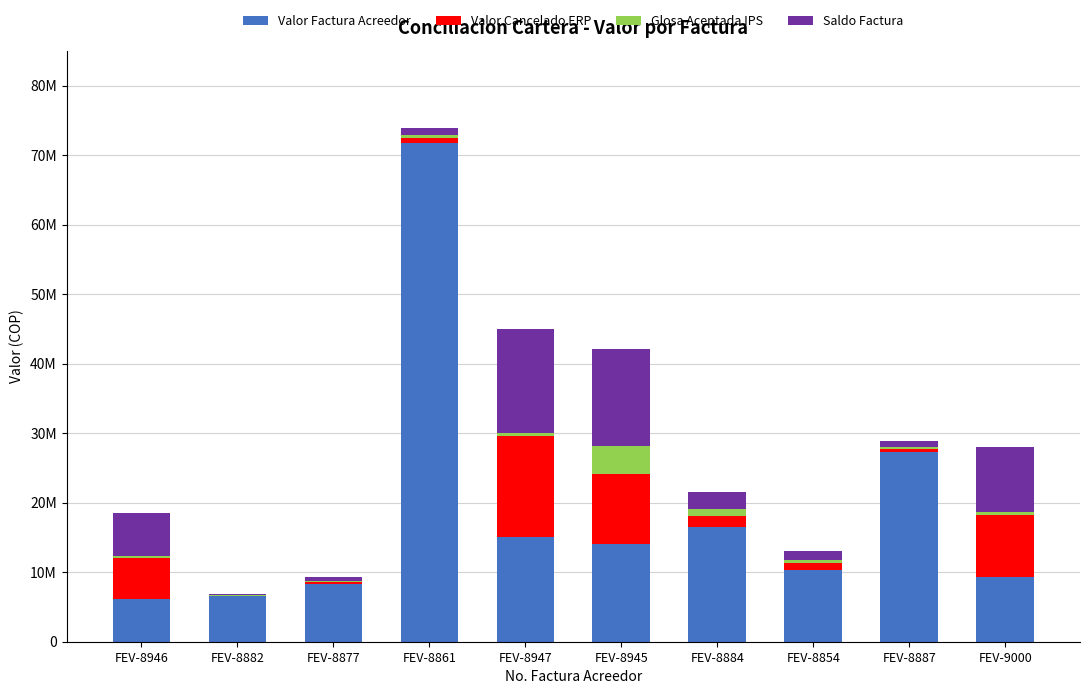

What is the label of the 3rd bar from the left?

FEV-8877